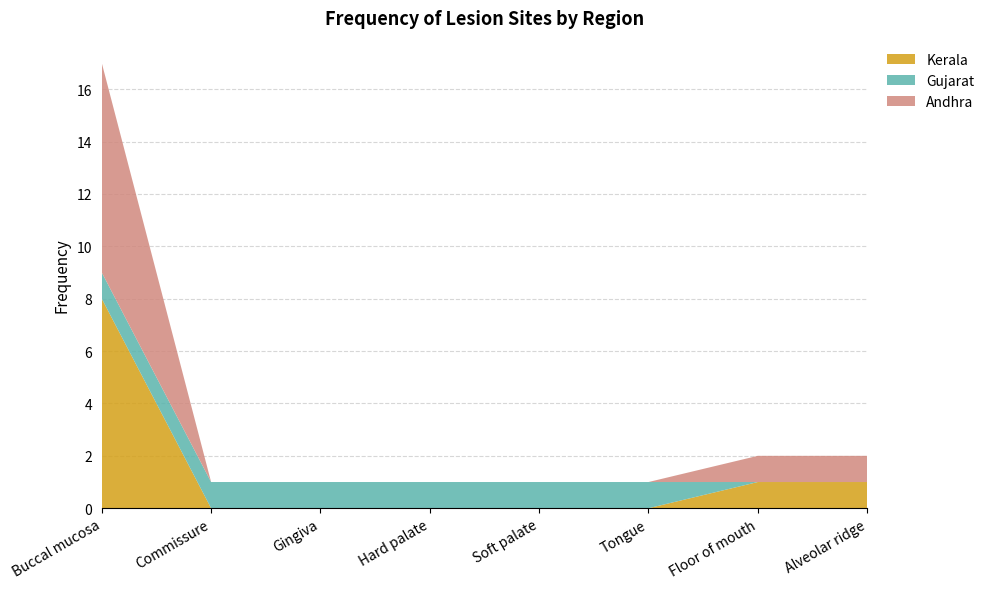

Reading left to right, extract all data points from this chart.

Kerala: 8	0	0	0	0	0	1	1
Gujarat: 1	1	1	1	1	1	0	0
Andhra: 8	0	0	0	0	0	1	1